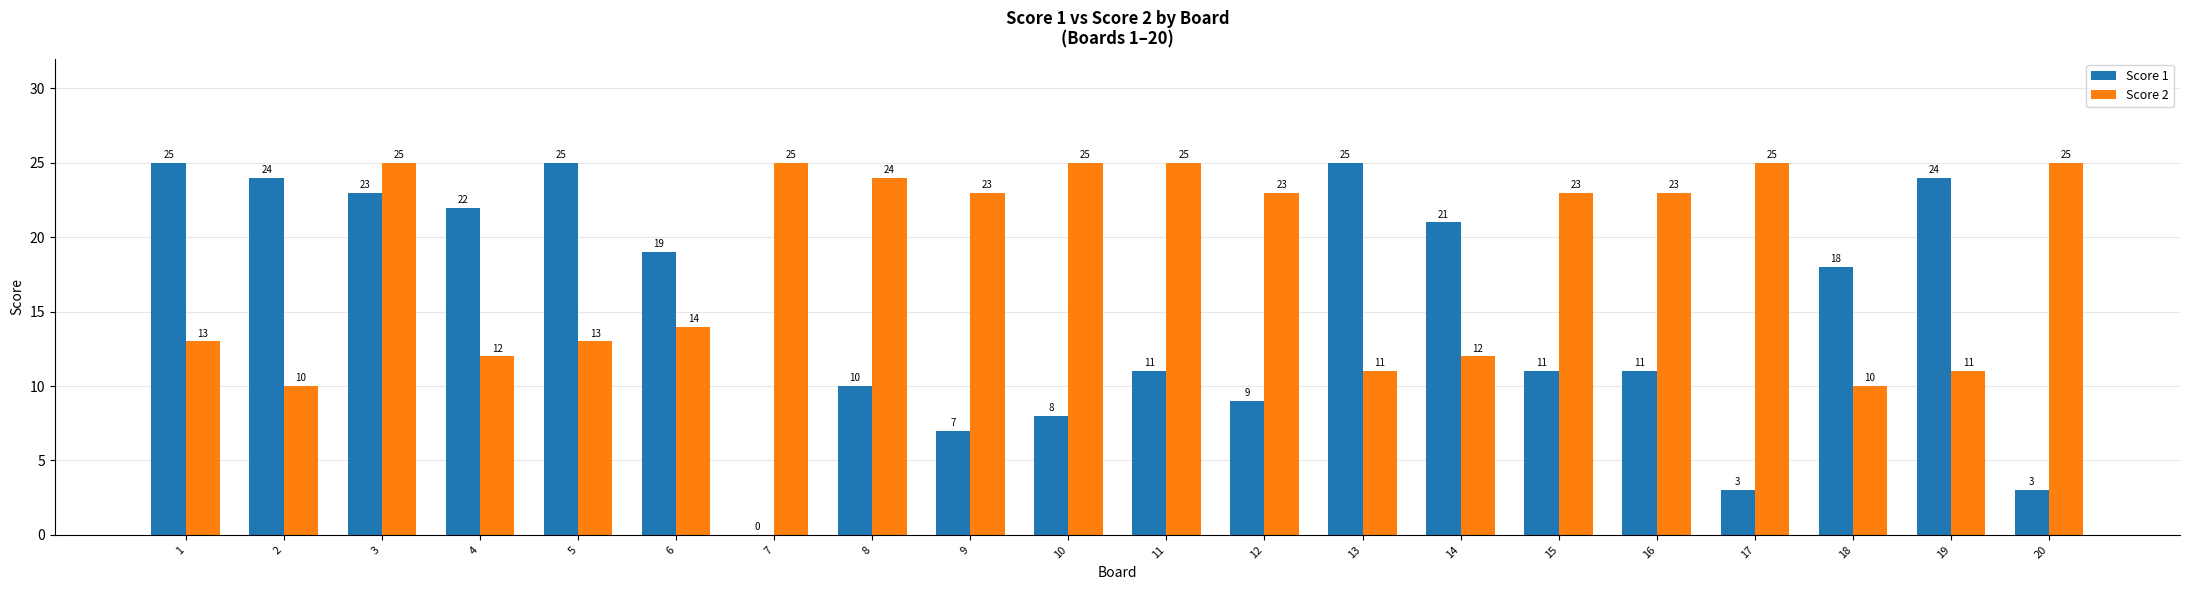

Are the bars grouped side by side (vs. stacked)?

Yes